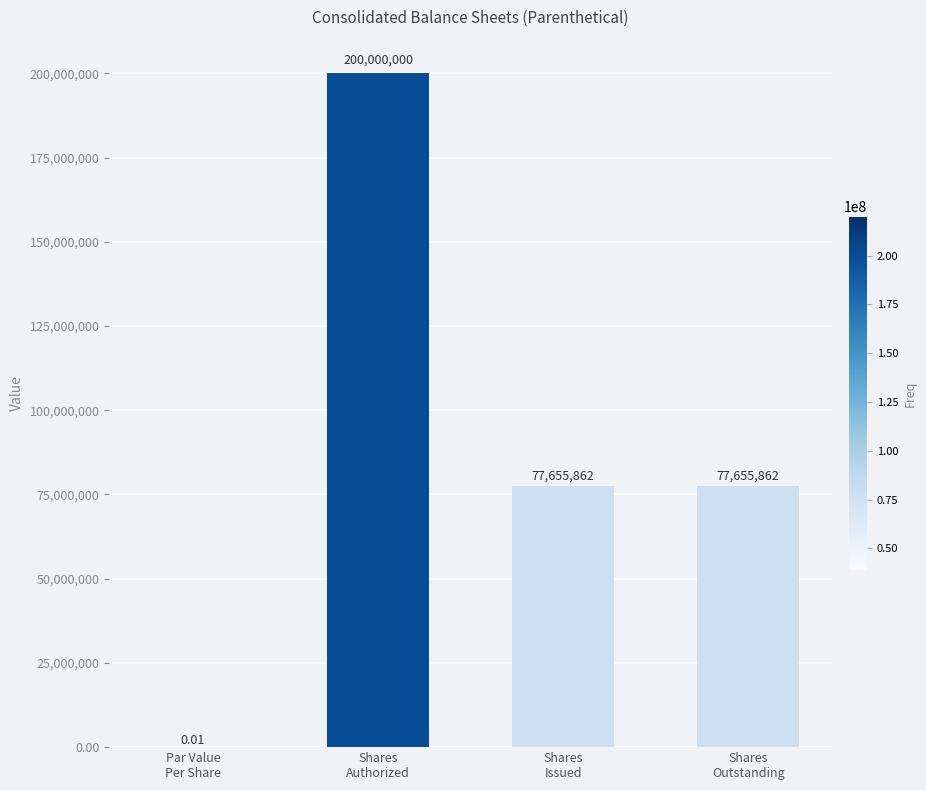

What is the sum of all values?

355311724.0